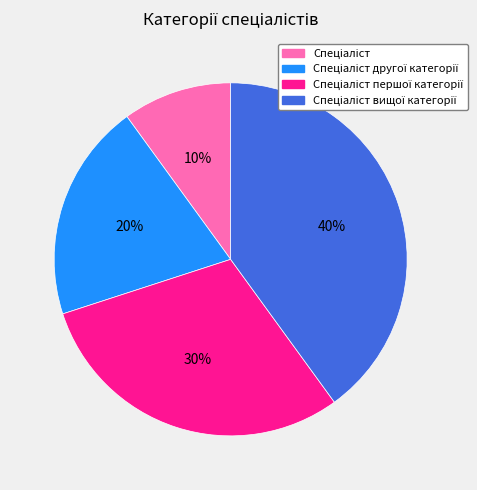

Is there any slice that represents more than half of the pie?

No